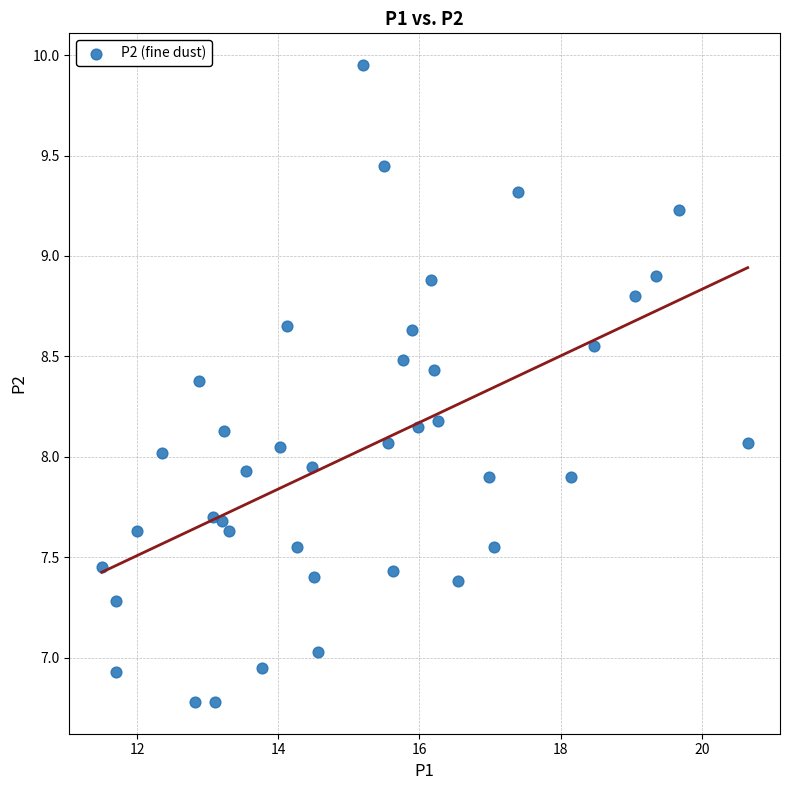

What is the range of Y values (max minus min)?

3.2